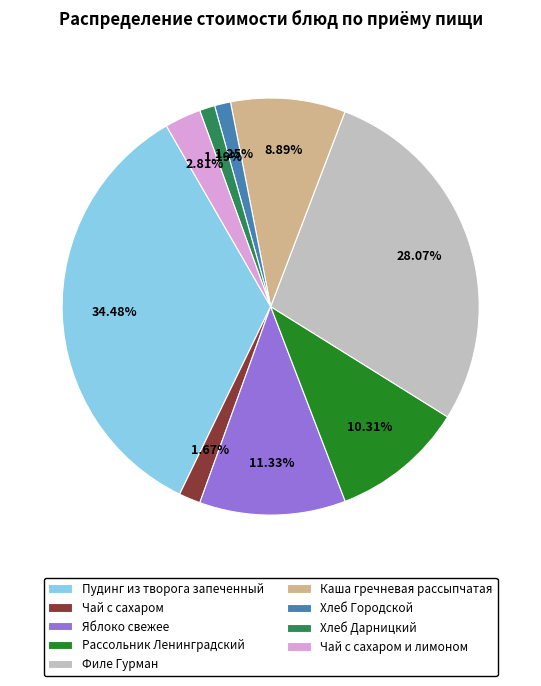

Approximately how many times larger is the value at Пудинг из творога запеченный compared to Яблоко свежее?

3.0